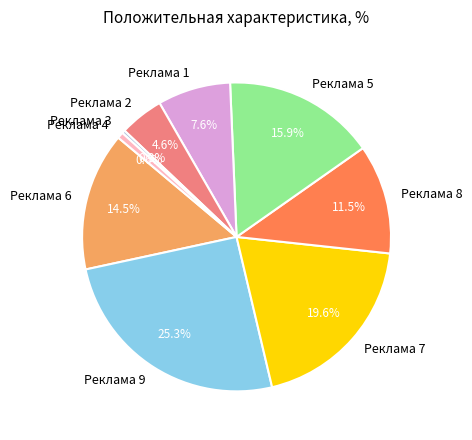

Is there a majority slice in this chart?

No